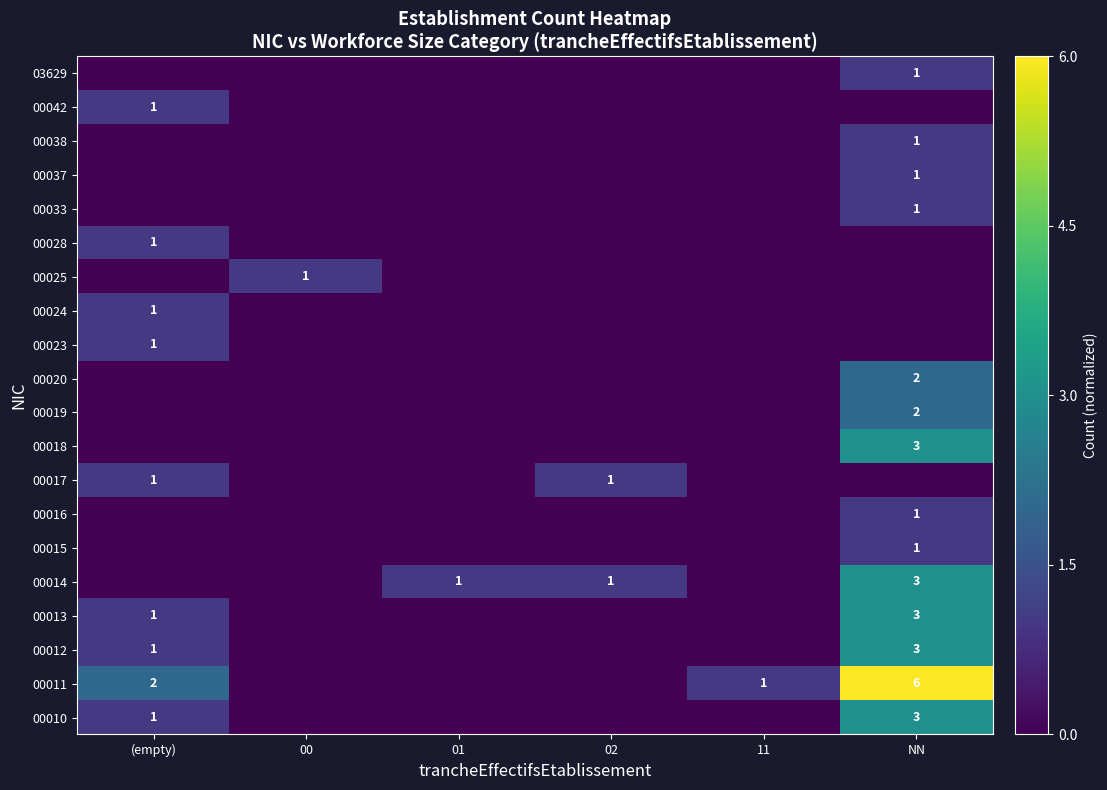

The 00011 series shows 9 at NN. True or false?

False